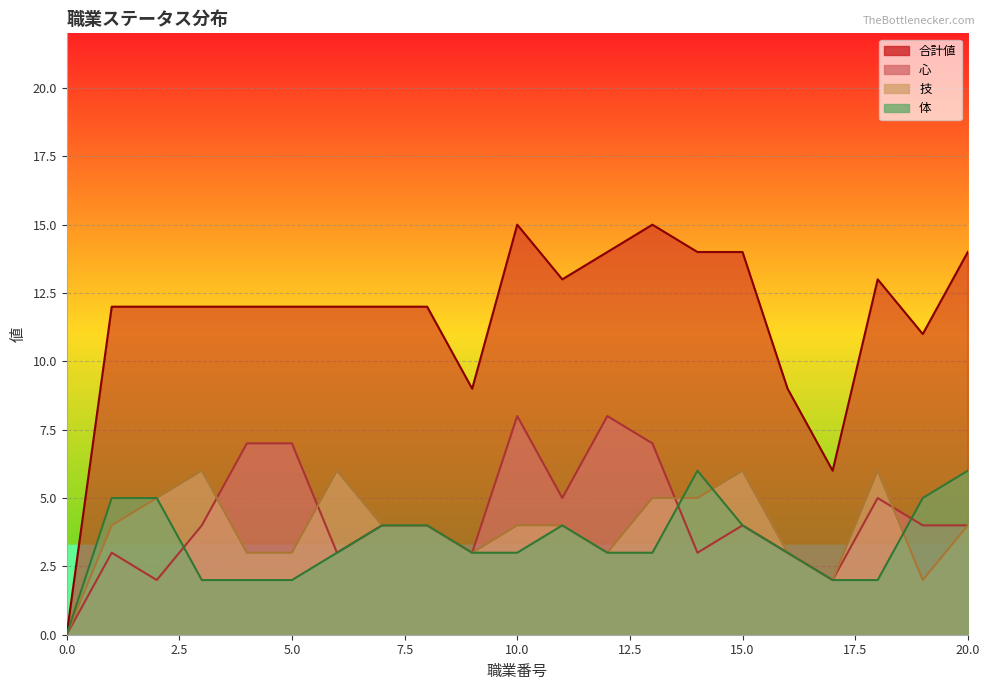

At which label does 心 first exceed 4?

4